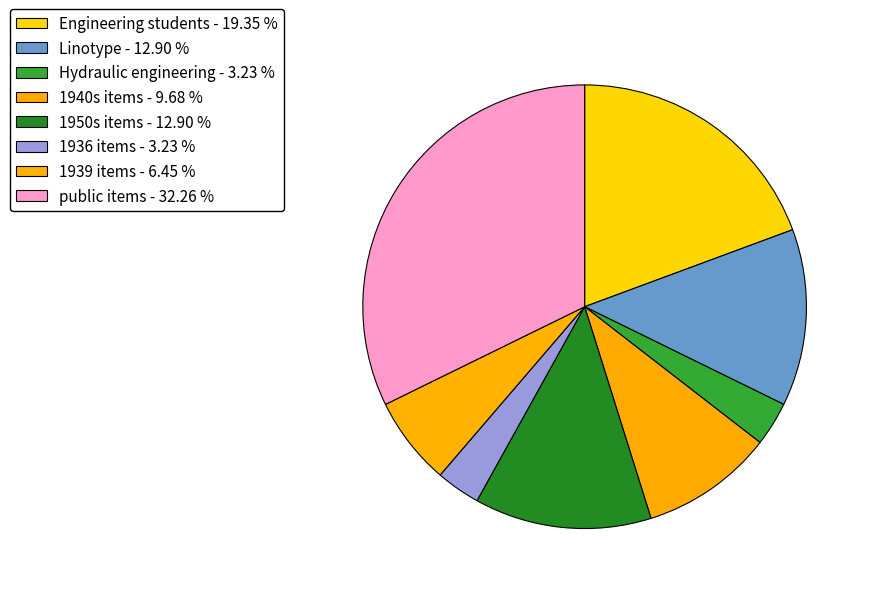

Count the number of slices in the pie.

8